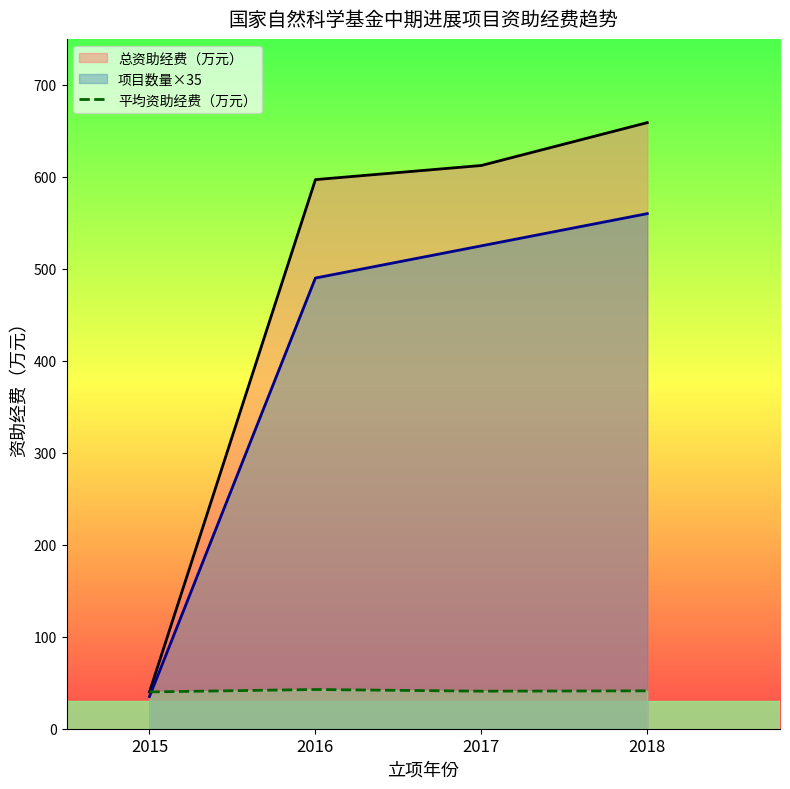

True or false: 平均资助经费（万元） and 总资助经费（万元）_line cross at least once.

False